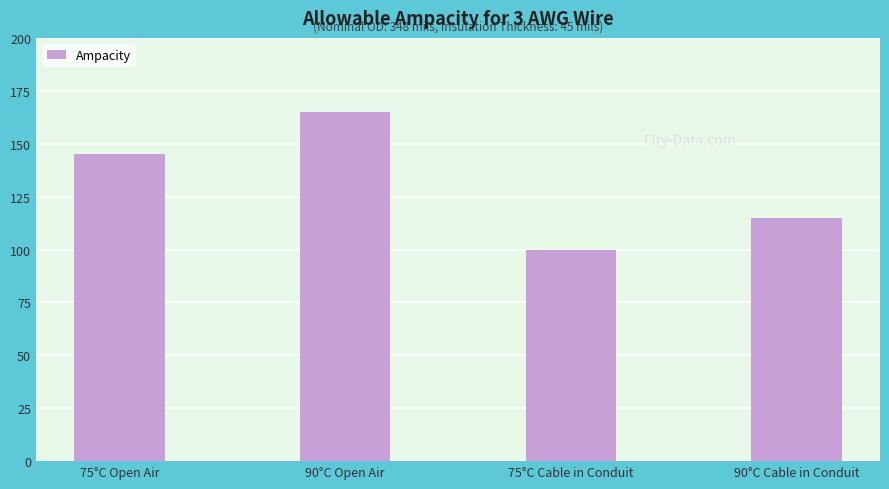

Between 75°C Open Air and 90°C Cable in Conduit, which is larger?

75°C Open Air